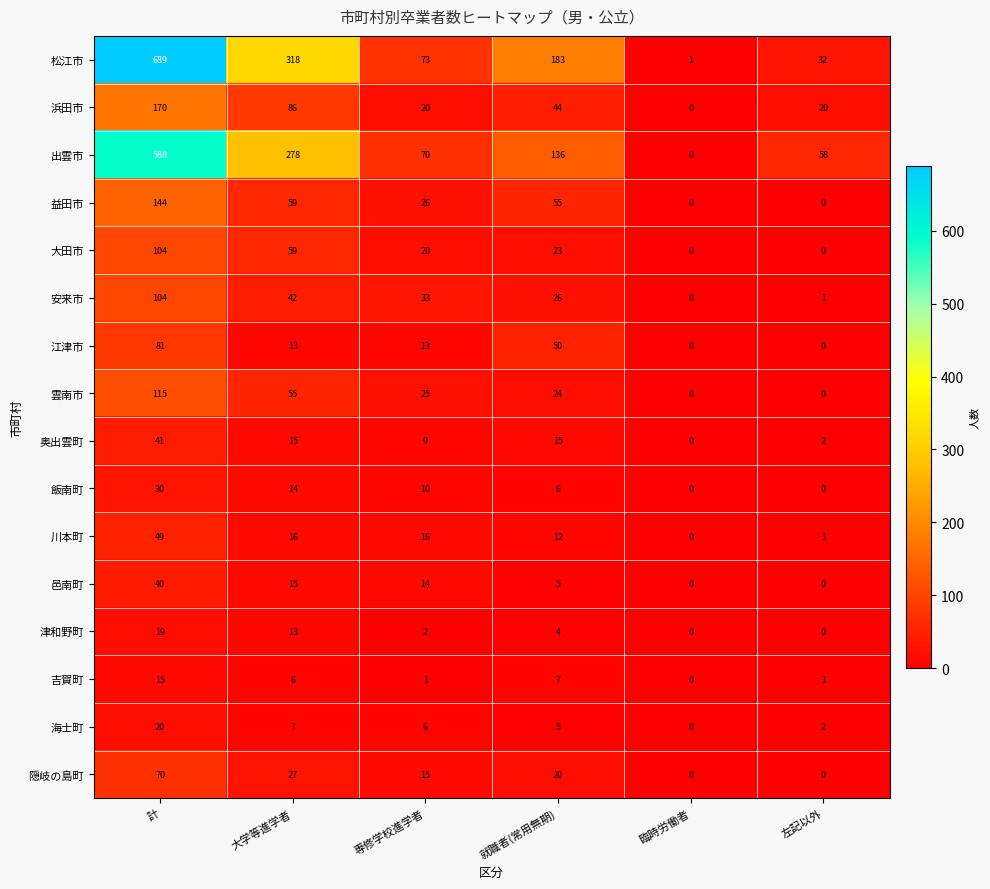

At how many categories does at least one series exceed 176?

3